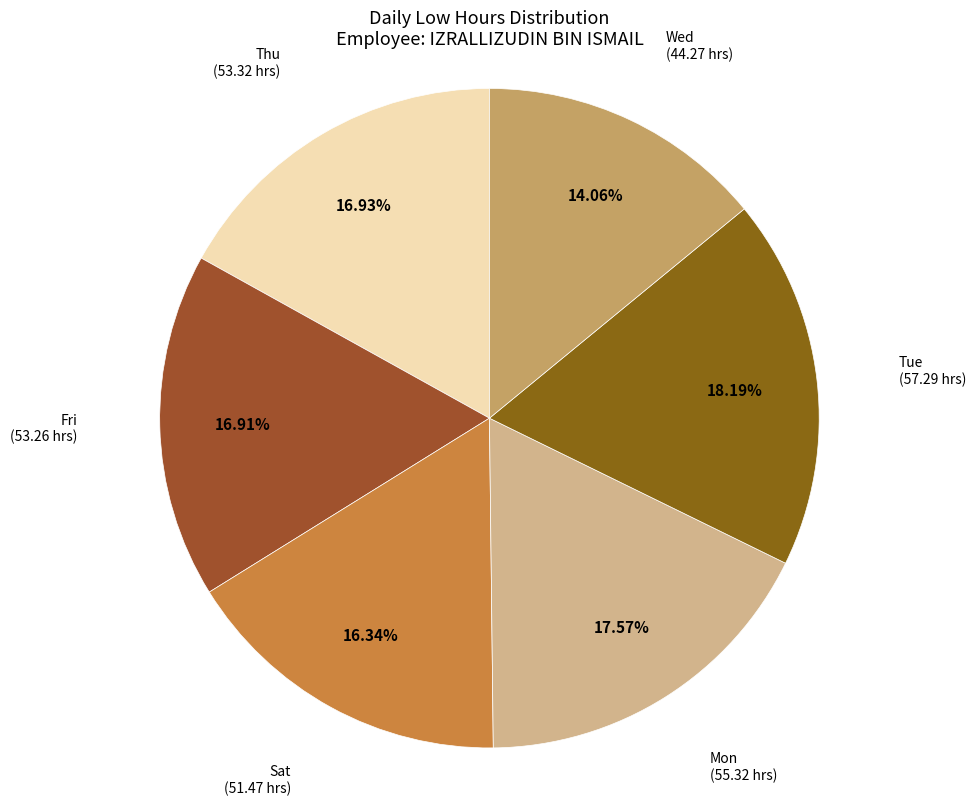

To the nearest percent, what is the average slice percentage?

17%